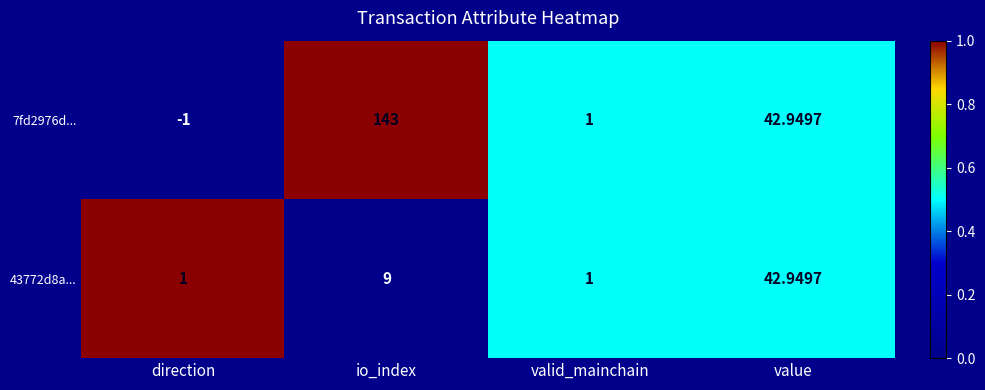

Which label corresponds to the largest value in the chart?

io_index